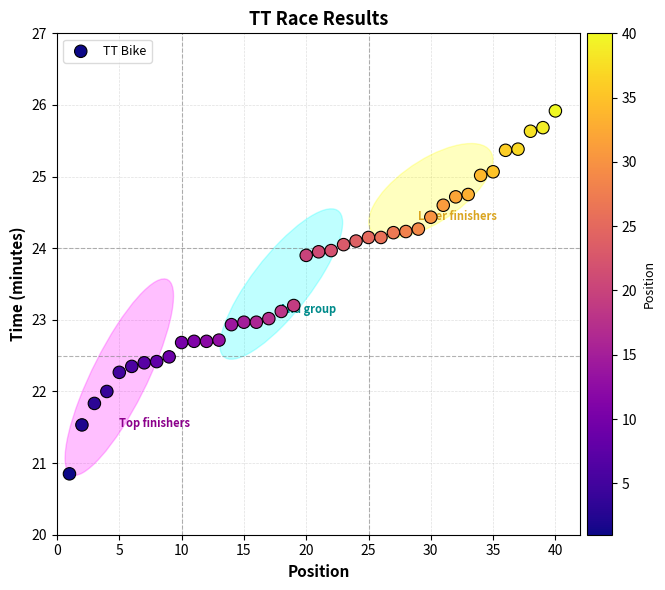

What is the range of X values (max minus min)?

39.0